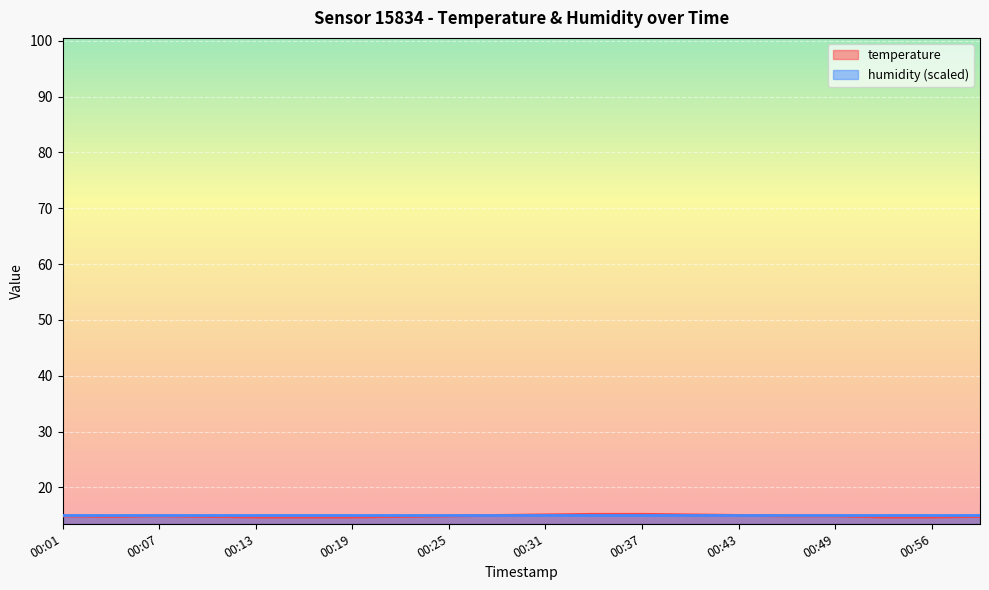

True or false: there are more than 2 points higher than both neighbors.

False